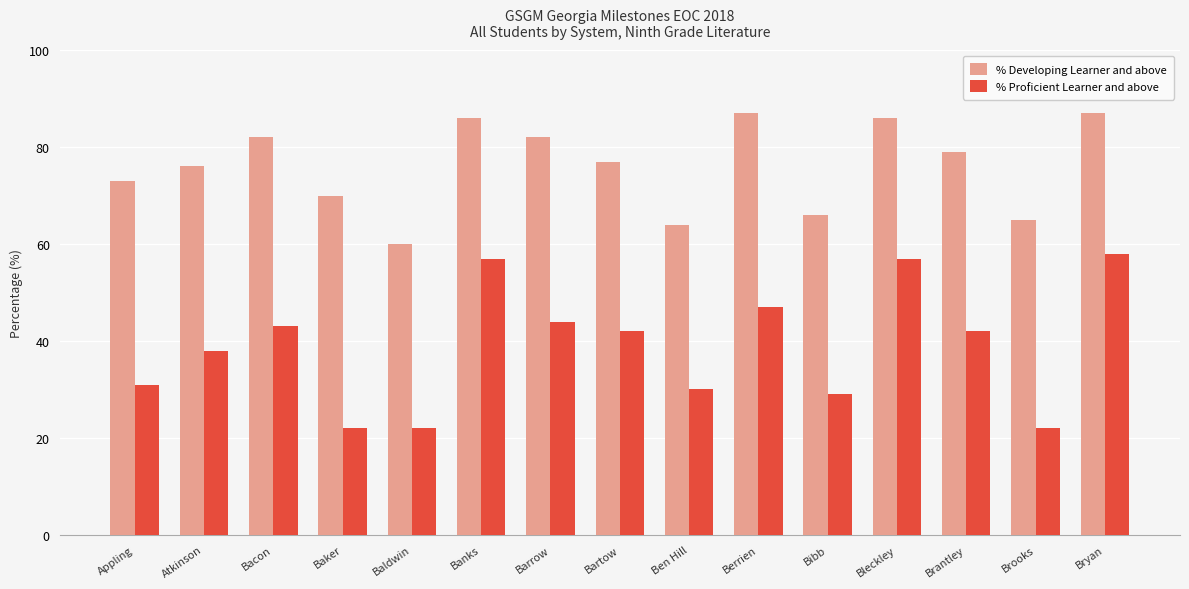

What are all the series names shown in the legend?

% Developing Learner and above, % Proficient Learner and above